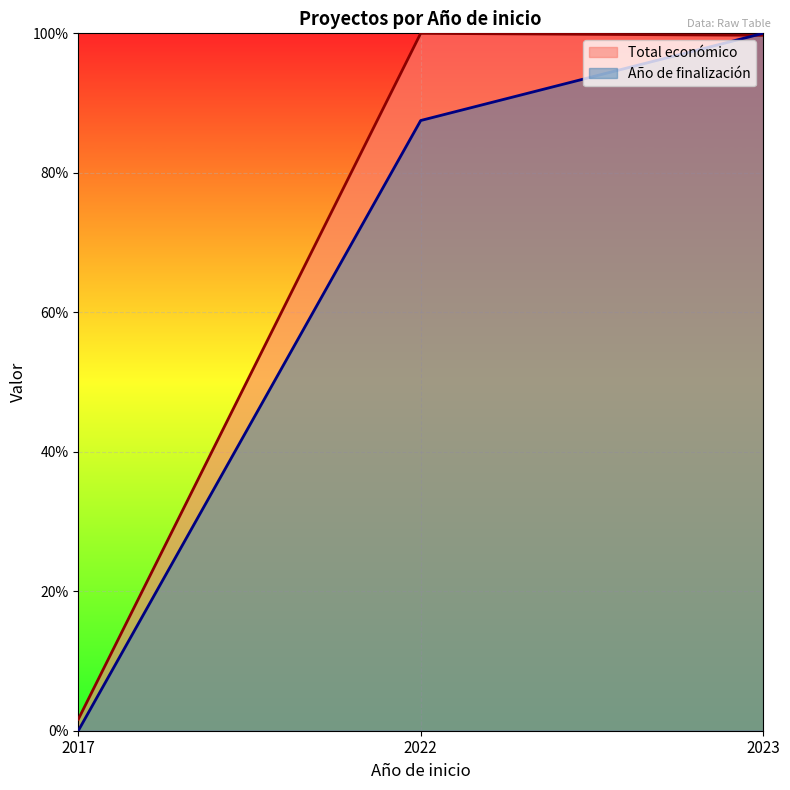

Does the chart display data point markers on the line(s)?

No